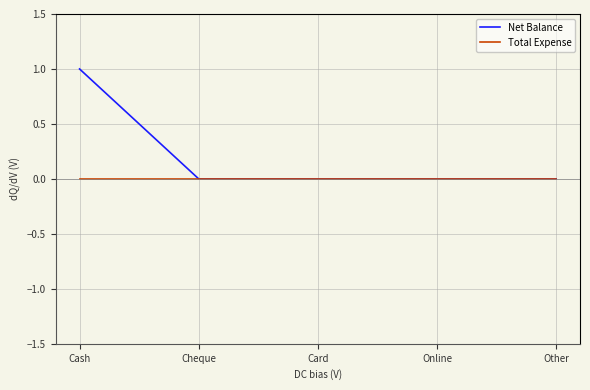

Which series has the largest total across all categories?

Net Balance